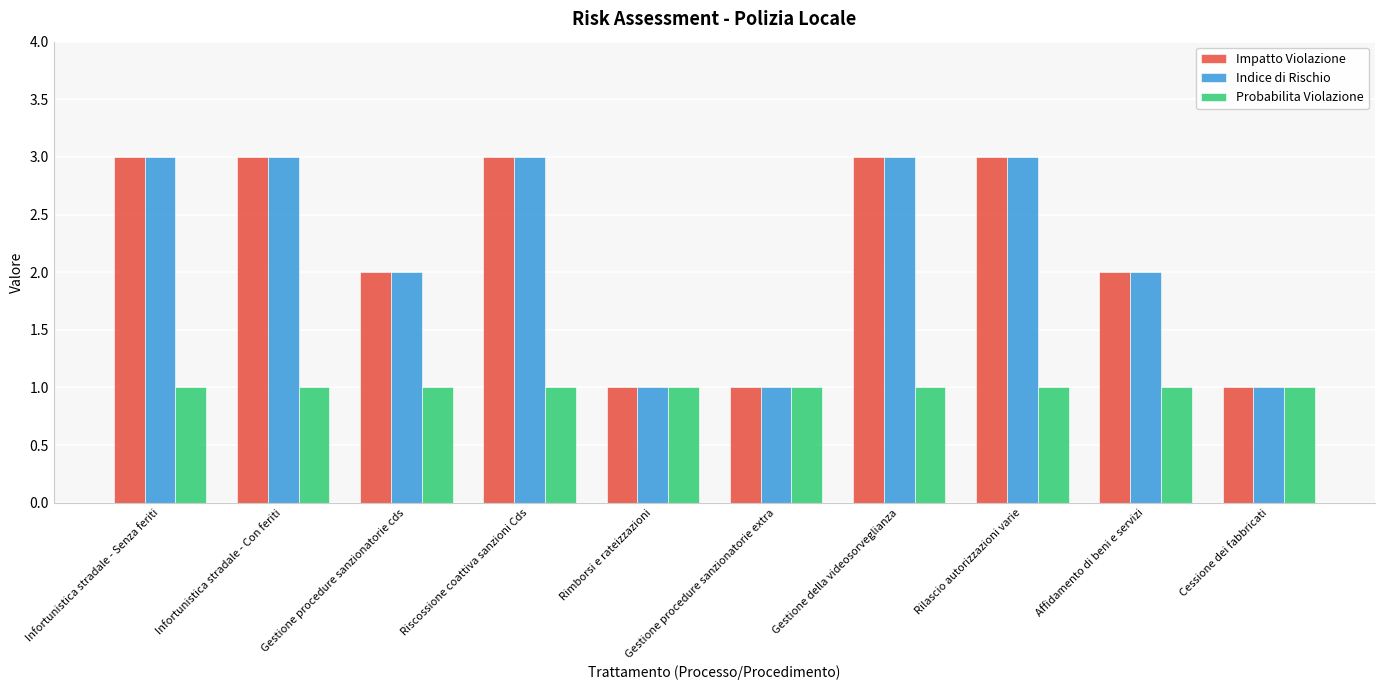

What value does the Impatto Violazione series have at Infortunistica stradale - Con feriti?

3